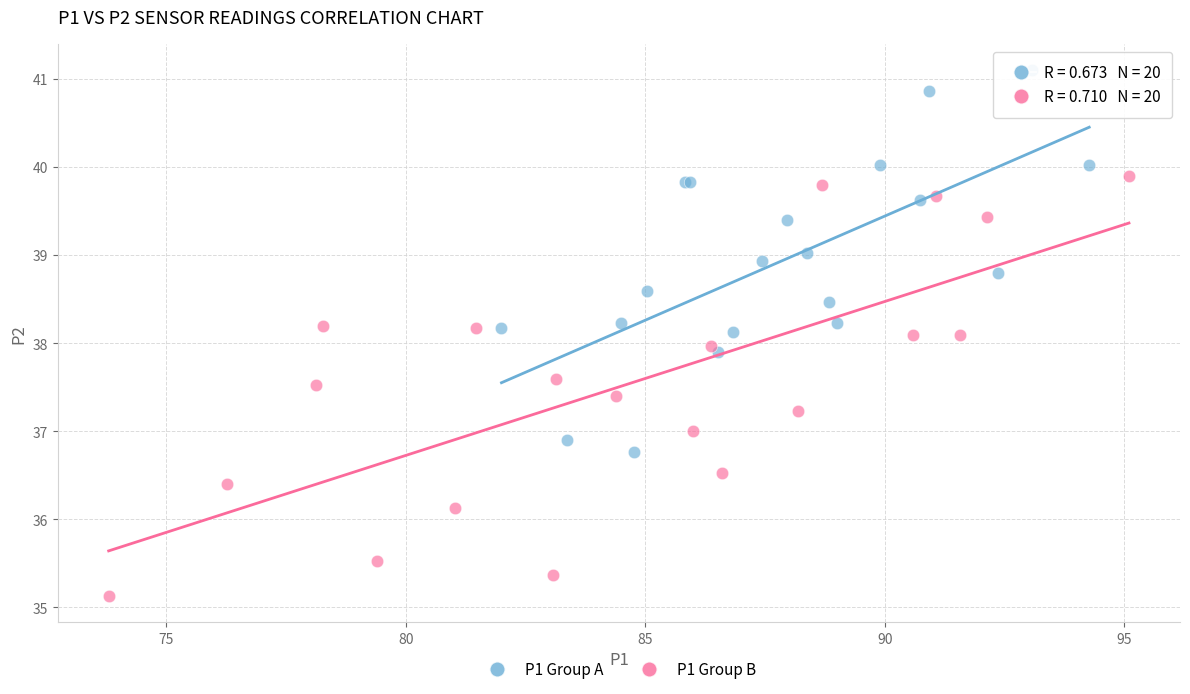

Which series has the widest spread of Y values?

P1 Group B